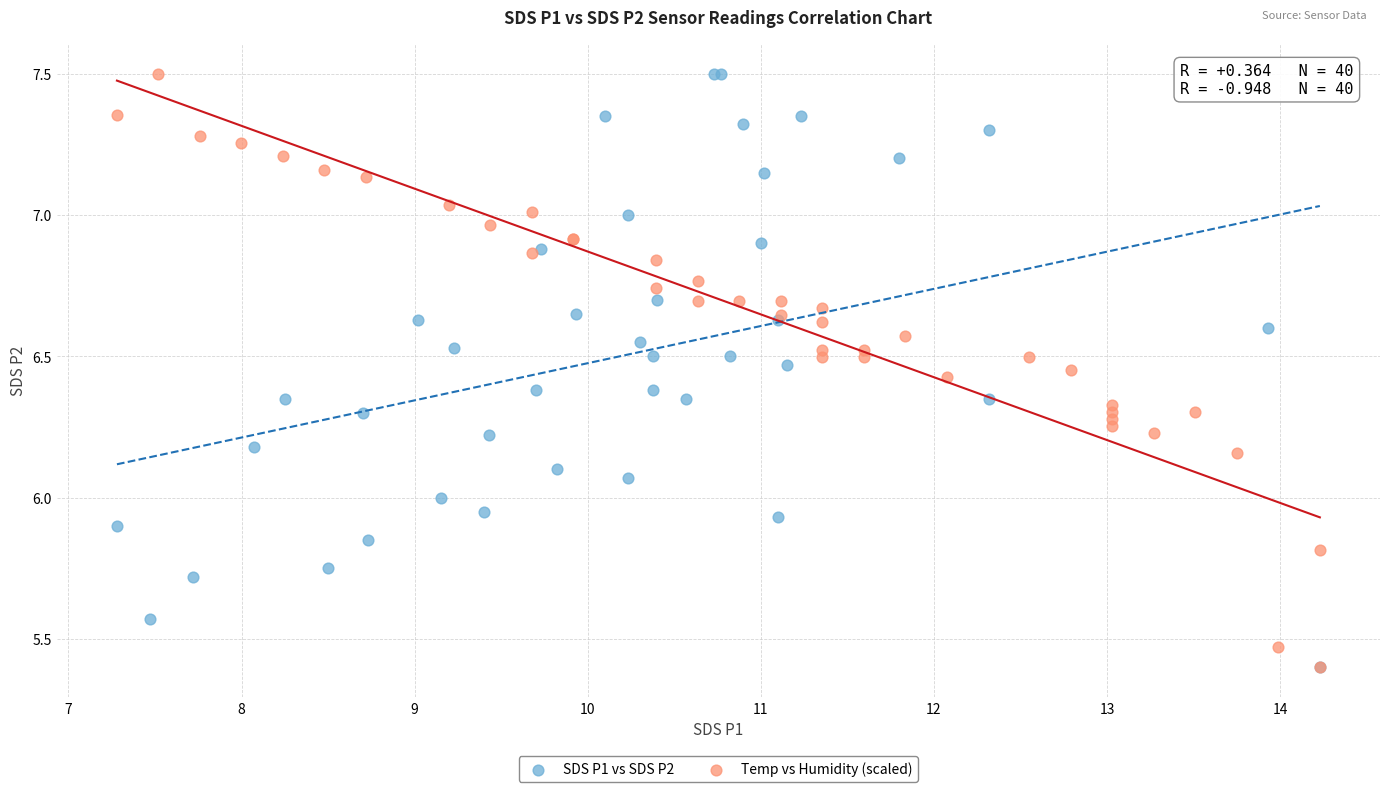

What are all the series names shown in the legend?

SDS P1 vs SDS P2, Temp vs Humidity (scaled)